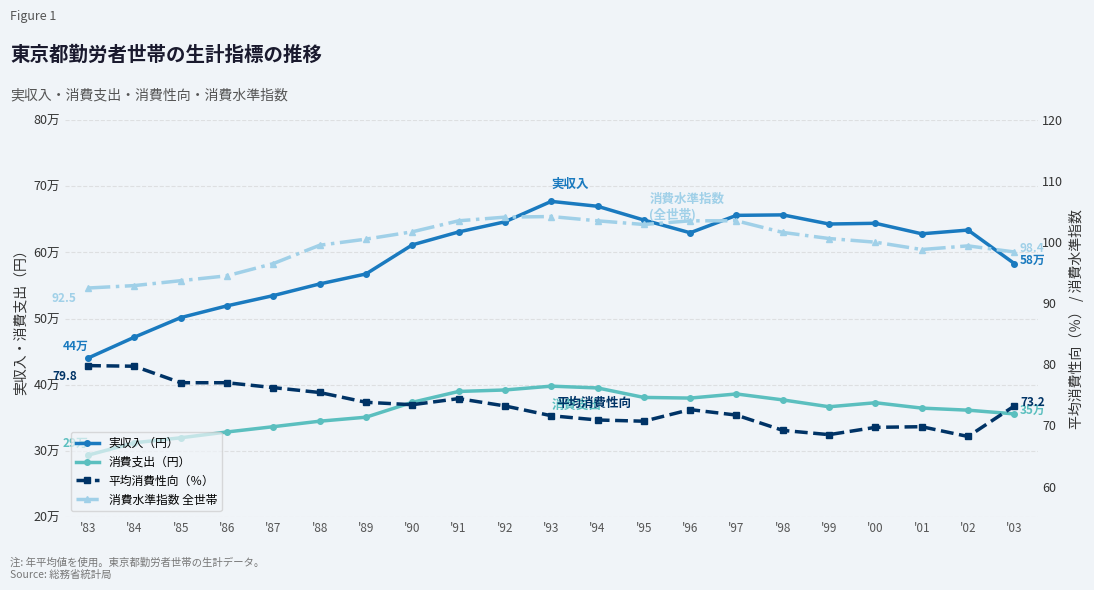

What is the difference between the maximum and minimum values in the 平均消費性向（％） series?

11.6